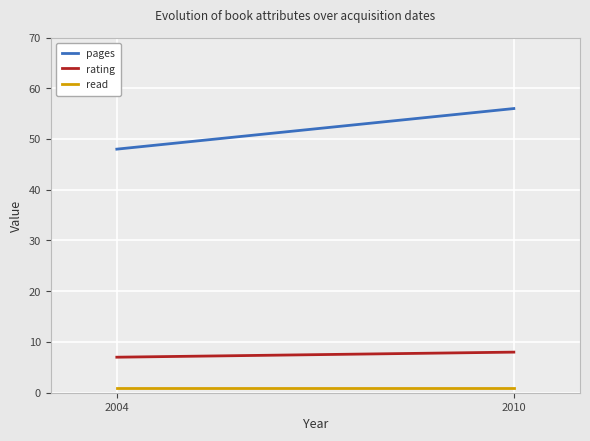

Is this an area chart (filled region under the line)?

No